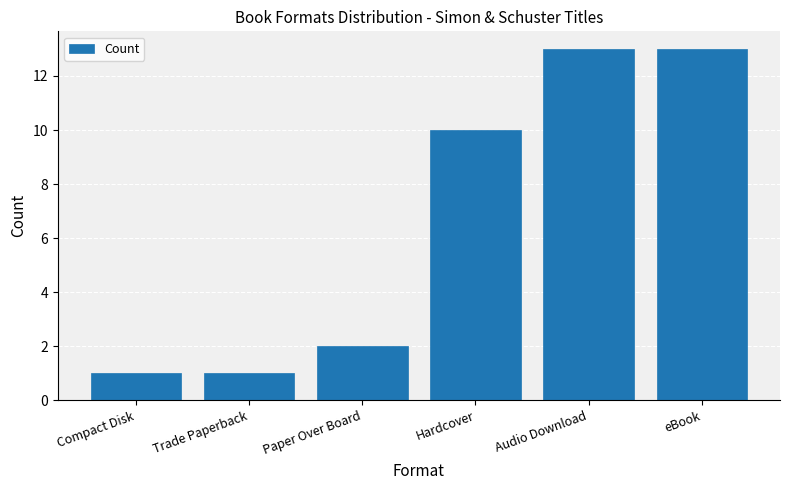

What is the difference between the second highest and second lowest values?

12